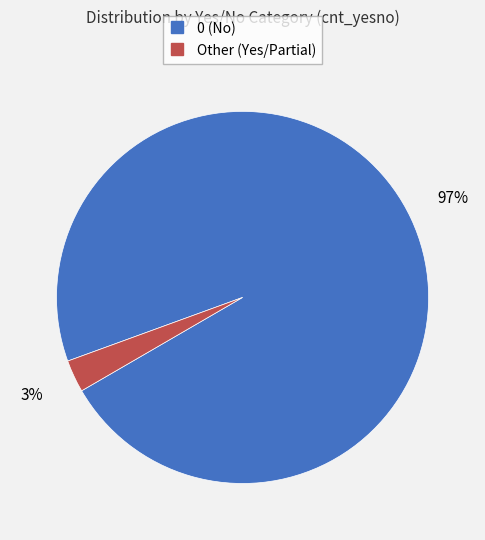

To the nearest percent, what is the difference between the largest and smallest slice percentages?

94%